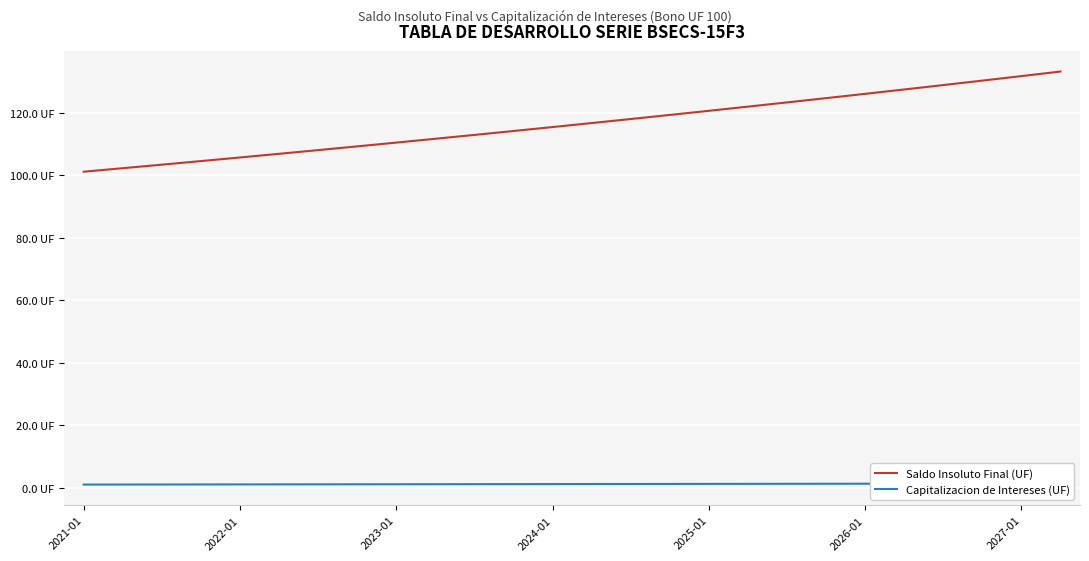

Is it true that Capitalizacion de Intereses (UF) equals 1.2 at 2027-01?

True